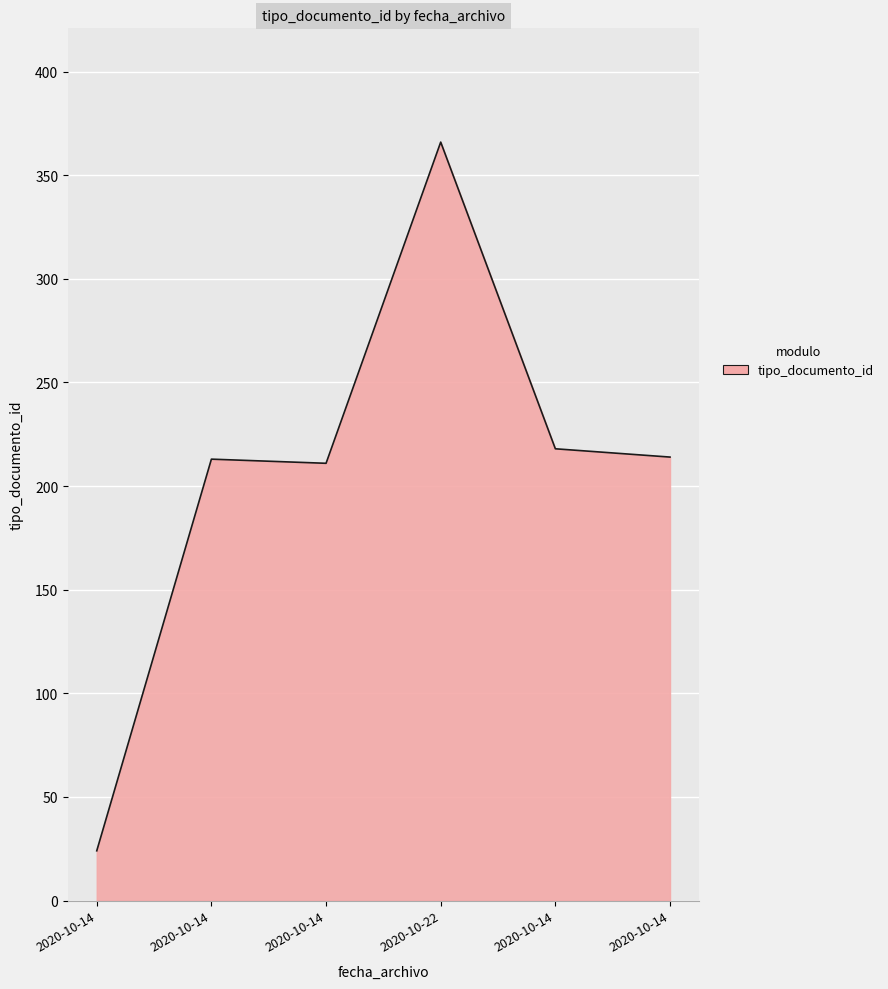

Rank the categories by value from lowest to highest.

2020-10-14, 2020-10-14, 2020-10-14, 2020-10-14, 2020-10-14, 2020-10-22